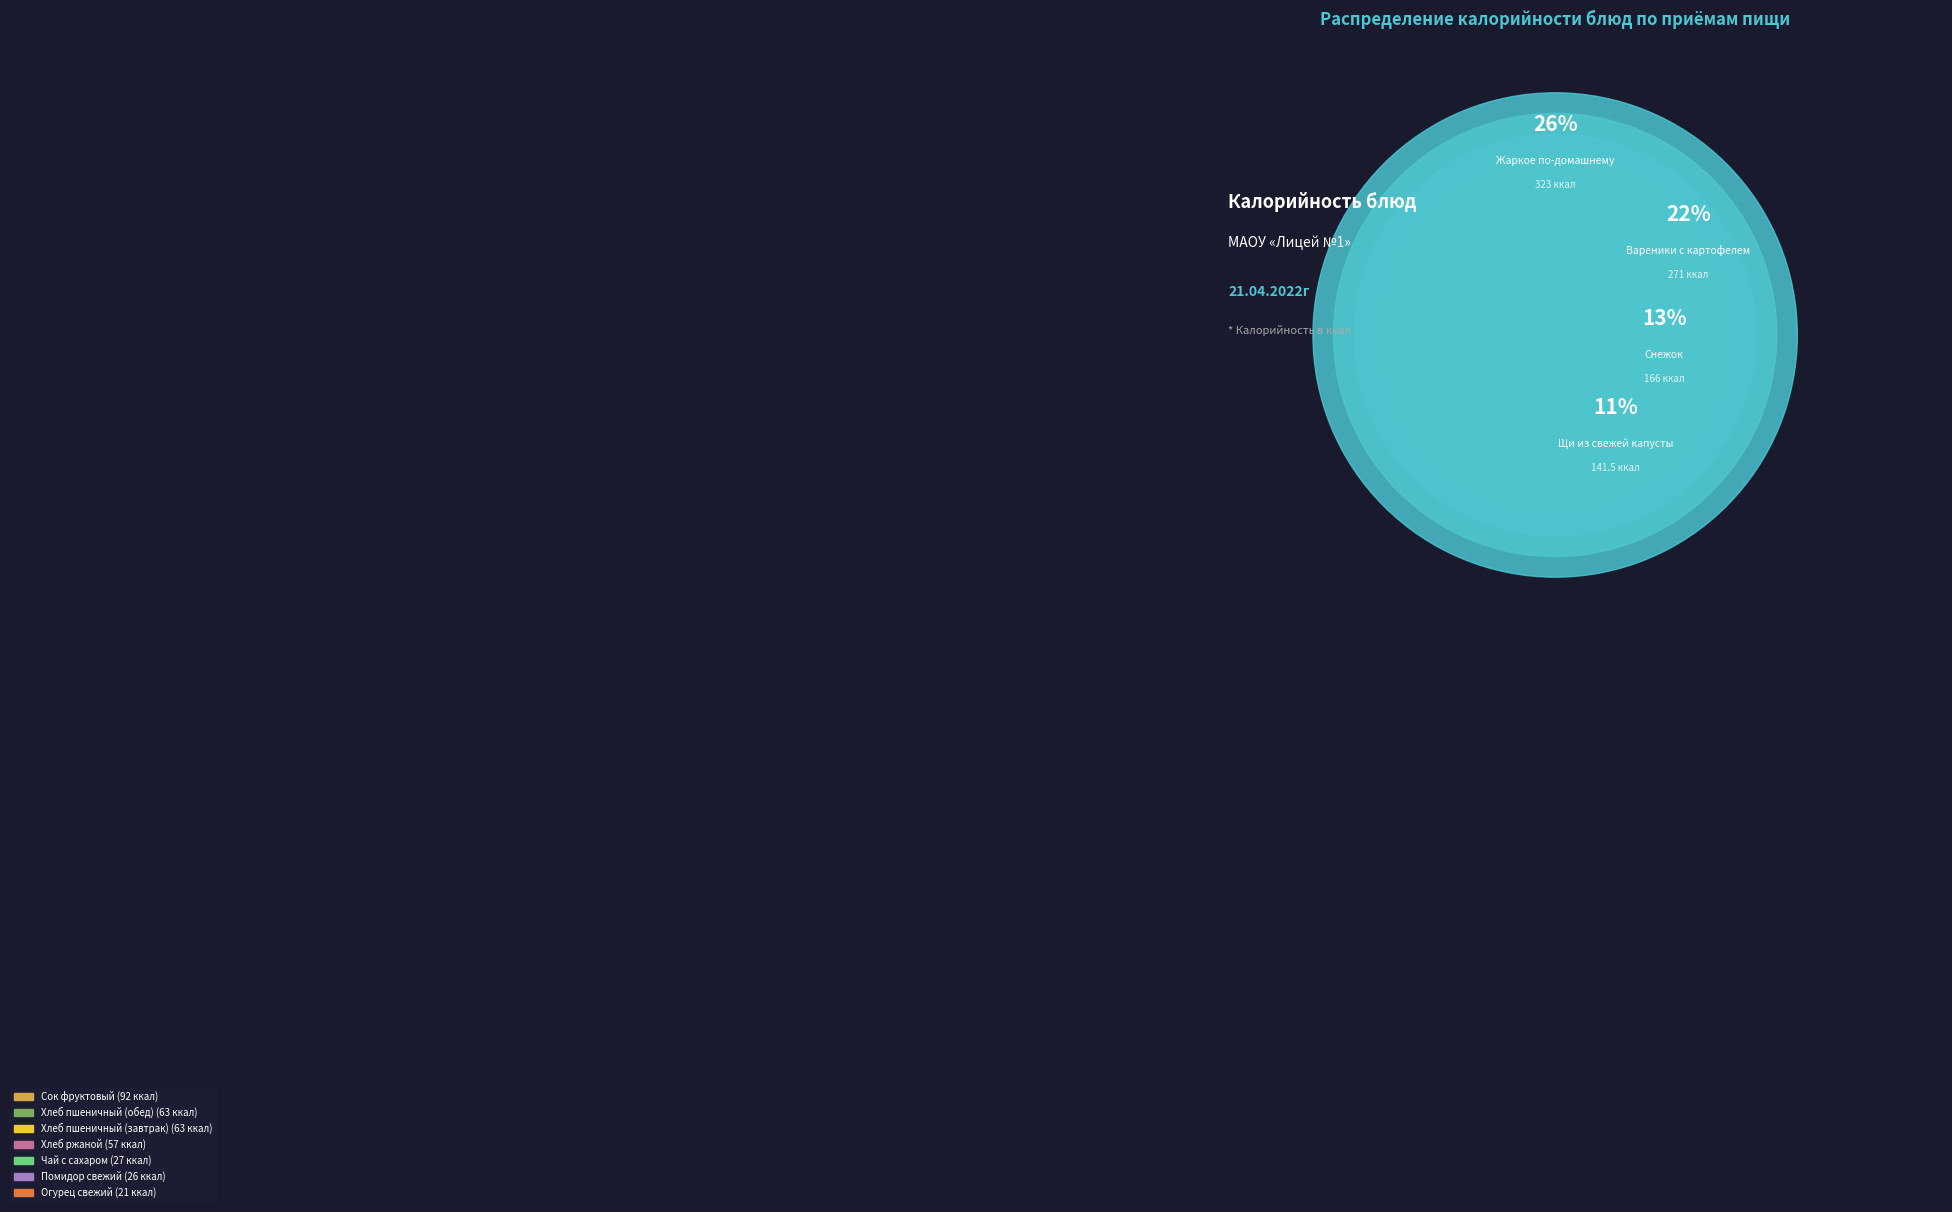

Is there a majority slice in this chart?

No